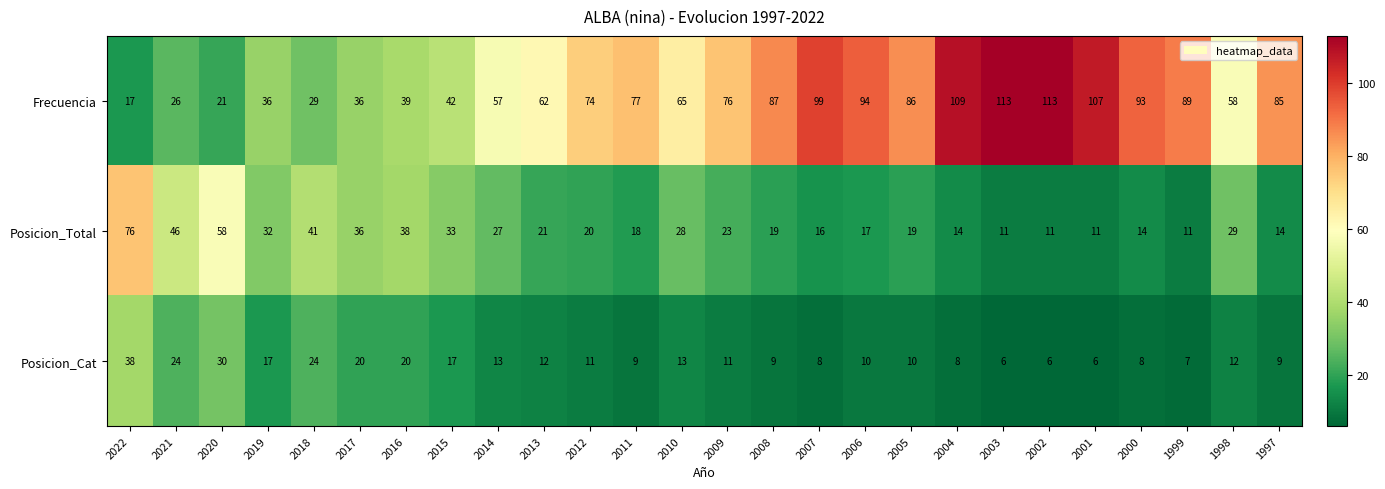

What is the total value across all series at 2011?

104